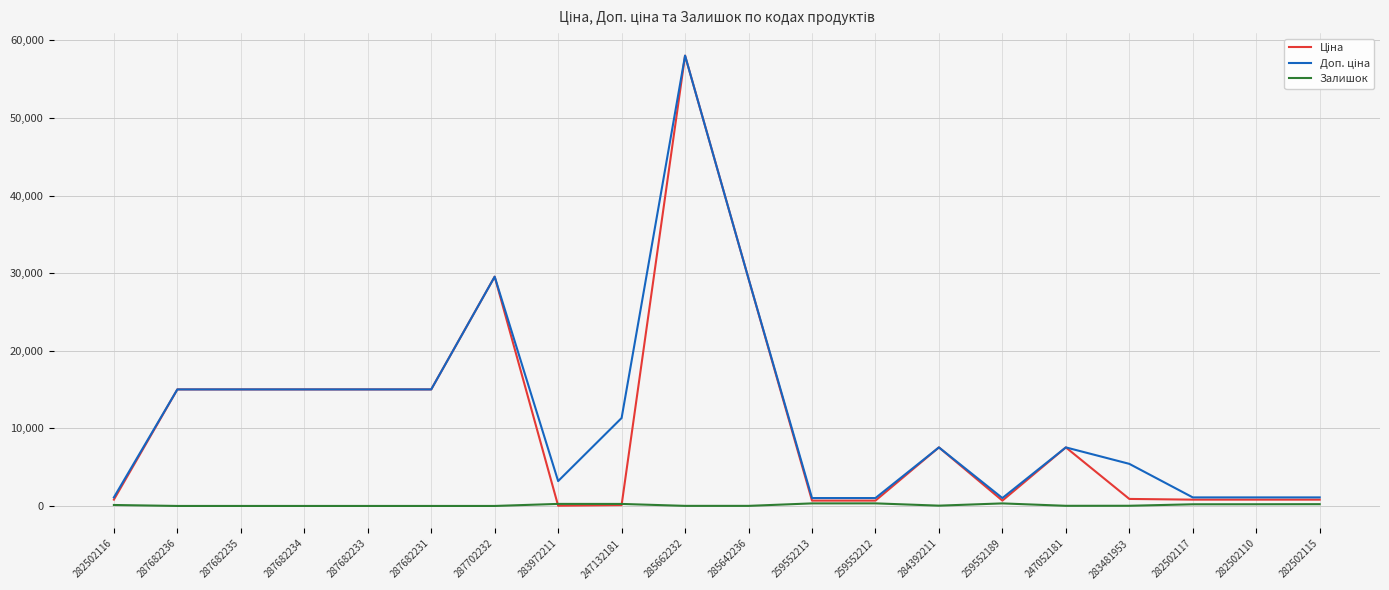

At how many categories does at least one series exceed 17071?

3